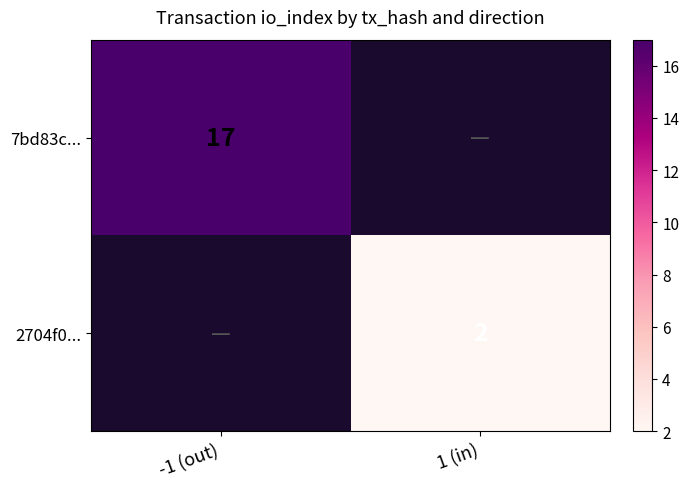

Is it true that 7bd83c... equals 24 at -1 (out)?

False